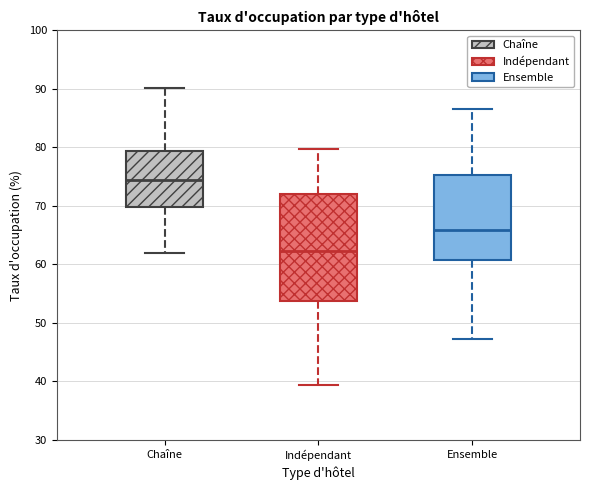

Which box is the tallest, from its lower edge to its upper edge?

Indépendant